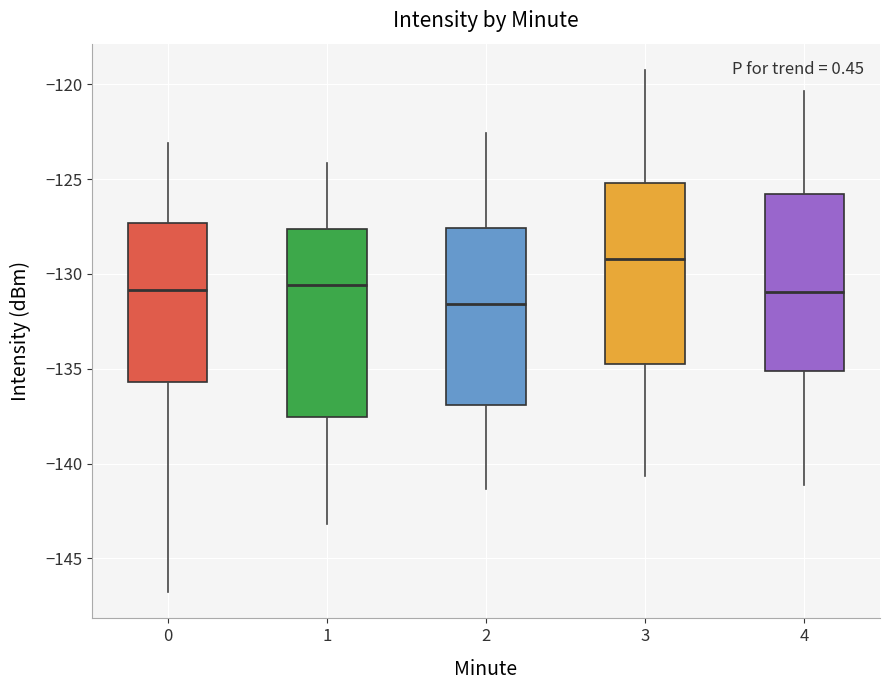

Reading left to right, transcribe this box plot: for each box, give where its median line is, the range the box spans, and where its two whiskers end, as read against the y-axis. The values are not printed on the chart, so give them approximately, as read against the axis.

0: median -131.0, box -135.5 to -127.5, whiskers -147.0 to -123.0
1: median -130.5, box -137.5 to -127.5, whiskers -143.0 to -124.0
2: median -131.5, box -137.0 to -127.5, whiskers -141.5 to -122.5
3: median -129.0, box -135.0 to -125.0, whiskers -140.5 to -119.0
4: median -131.0, box -135.0 to -126.0, whiskers -141.0 to -120.5